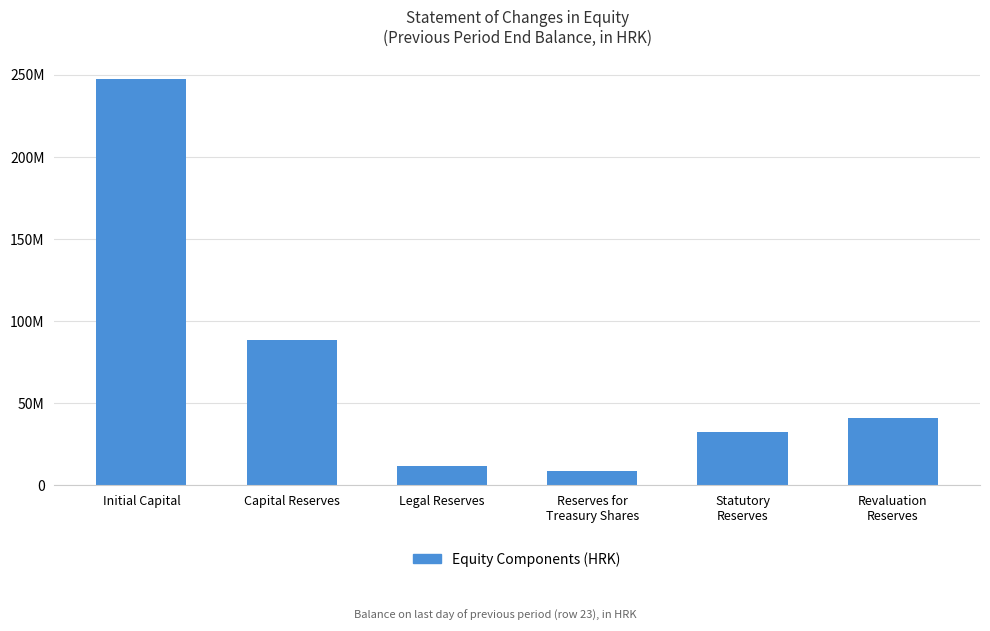

What is the label of the 4th bar from the left?

Reserves for
Treasury Shares